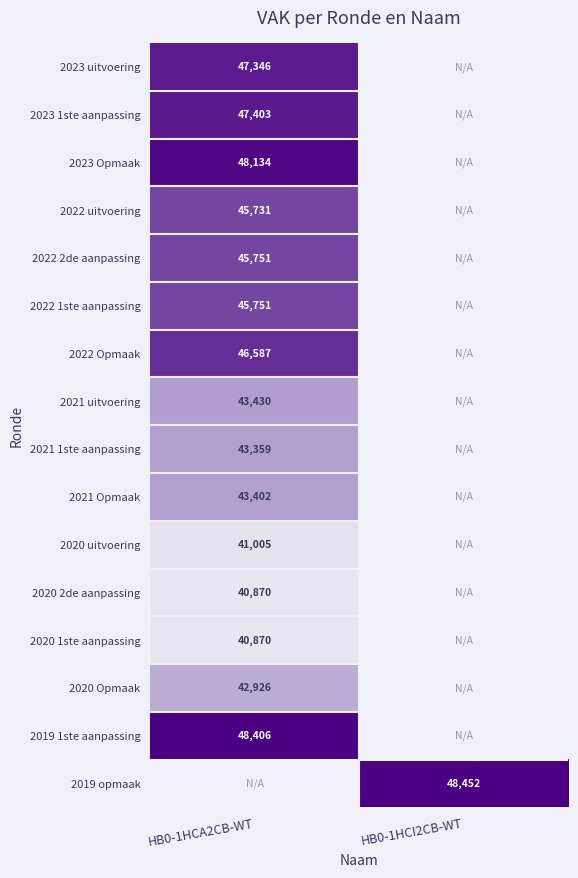

True or false: 2022 uitvoering has a value of 45731 at HB0-1HCA2CB-WT.

True